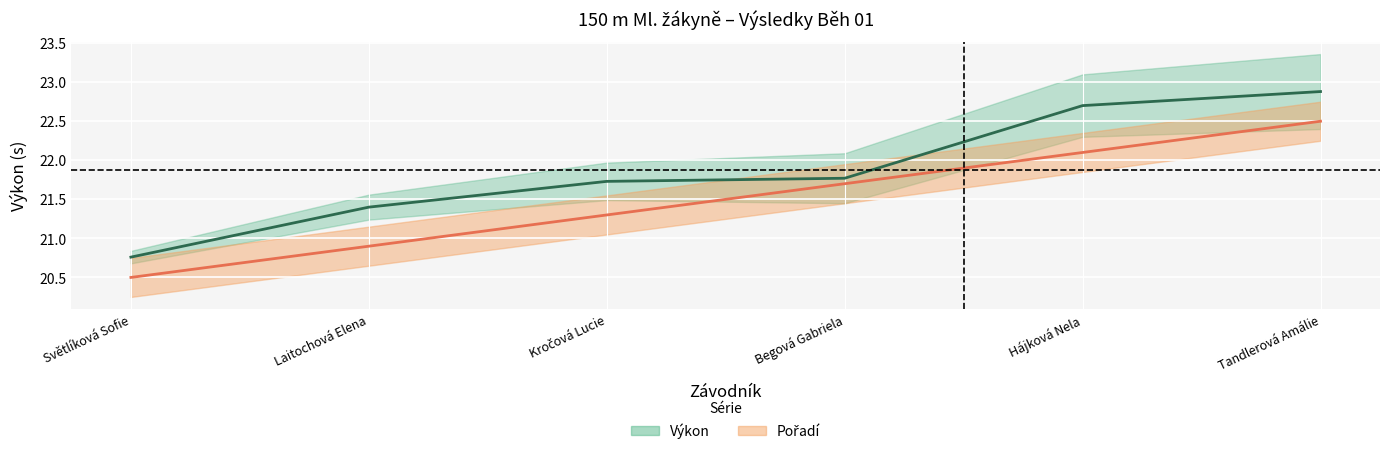

True or false: Pořadí and Výkon cross at least once.

False